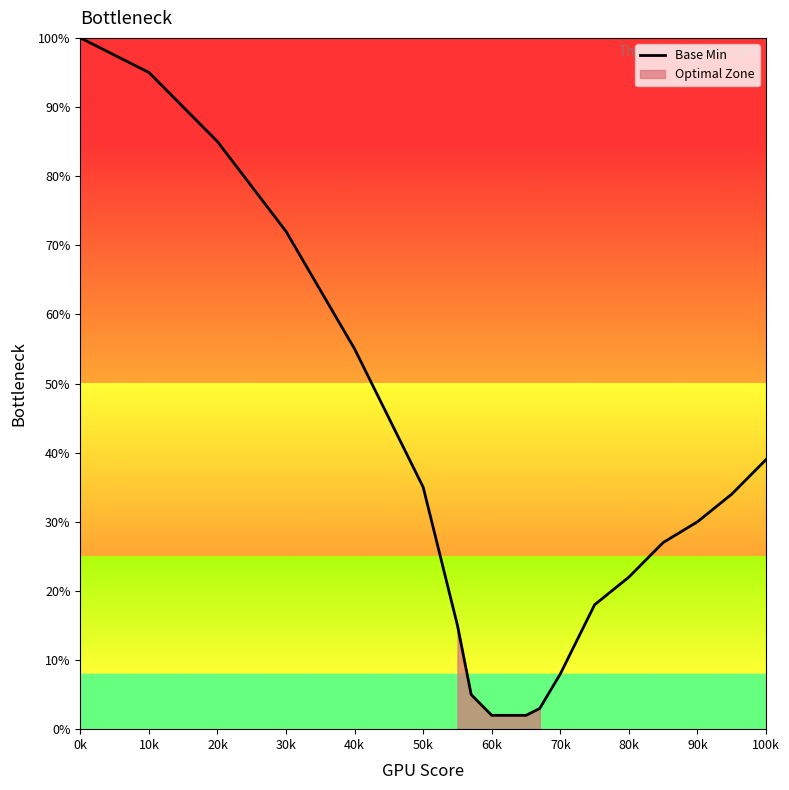

Which category has the highest value in the Base Min series?

0k